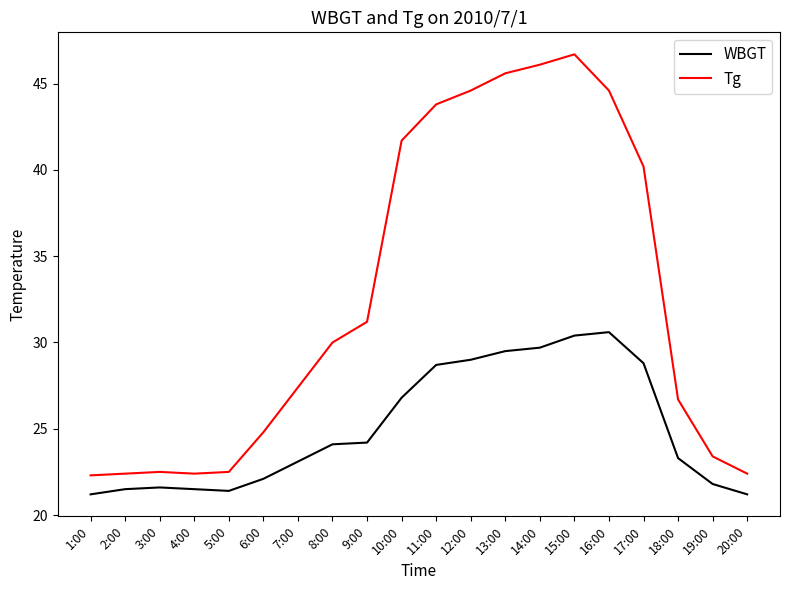

True or false: Tg and WBGT cross at least once.

False